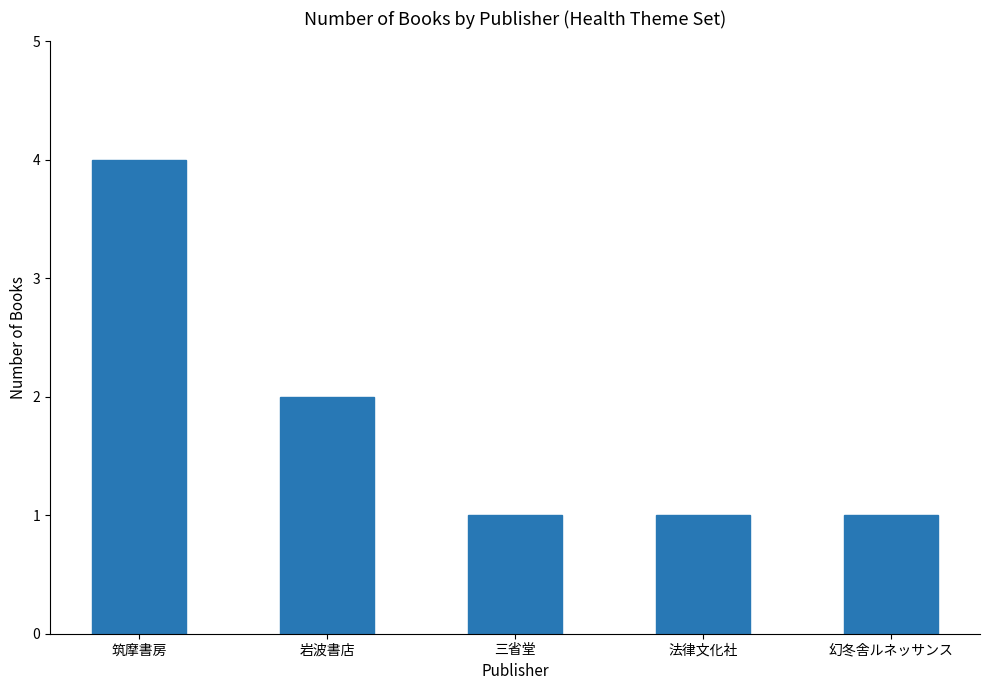

At which category does the chart reach its peak across all series?

筑摩書房